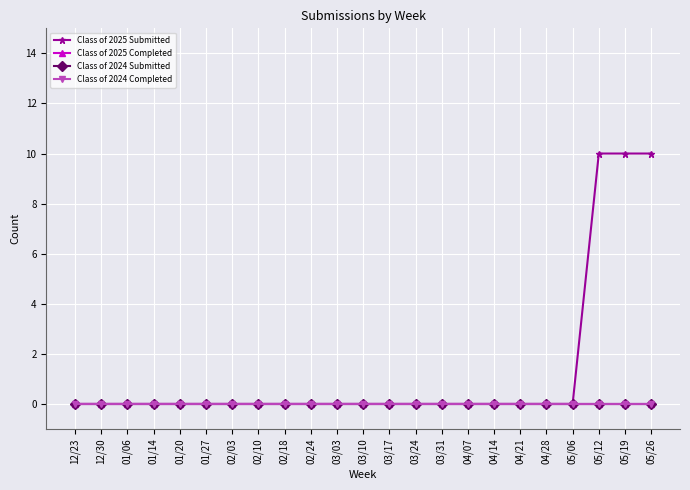

What is the difference between the maximum and minimum values in the Class of 2025 Submitted series?

10